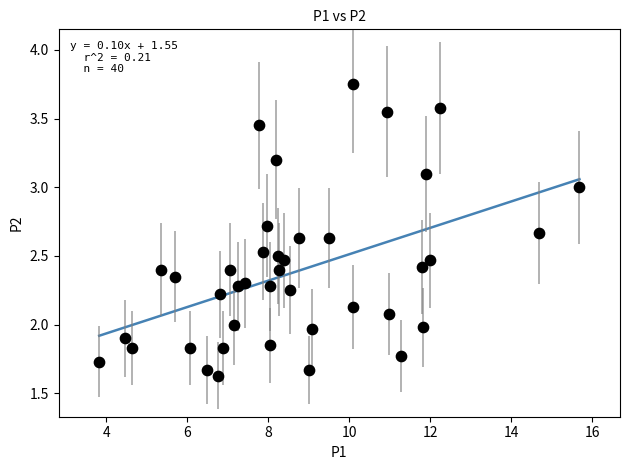

What is the range of X values (max minus min)?

11.8